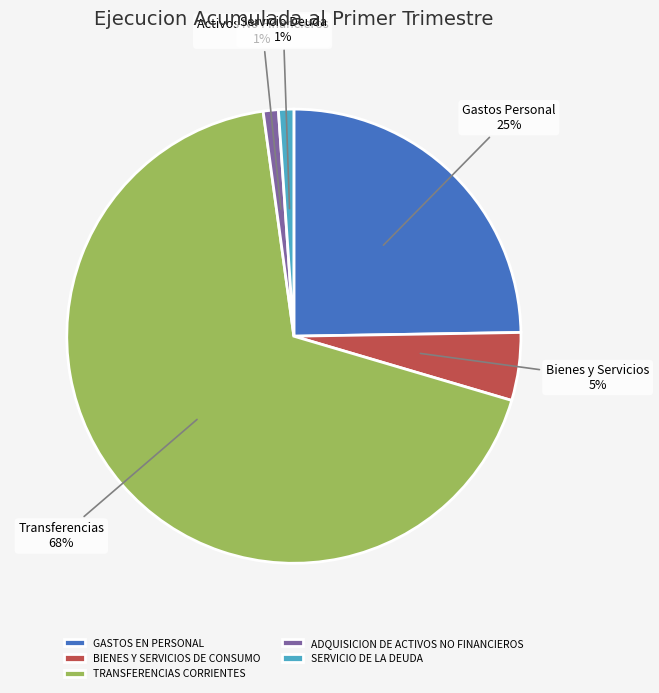

To the nearest percent, what is the average slice percentage?

20%